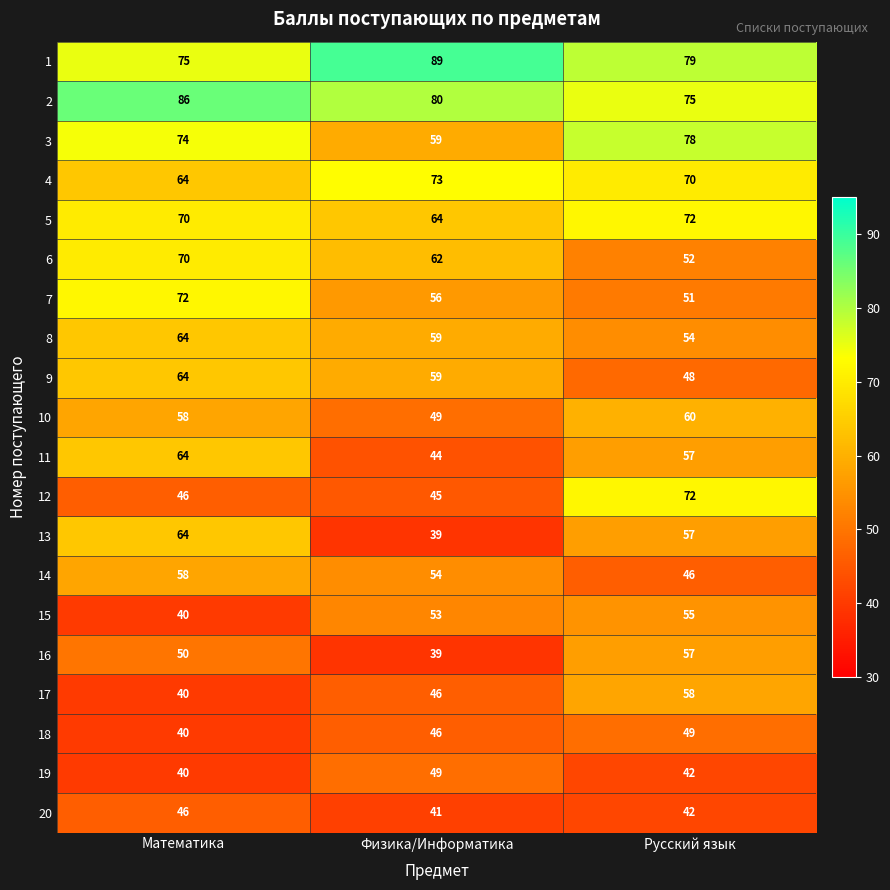

Which label corresponds to the smallest value in the chart?

Физика/Информатика